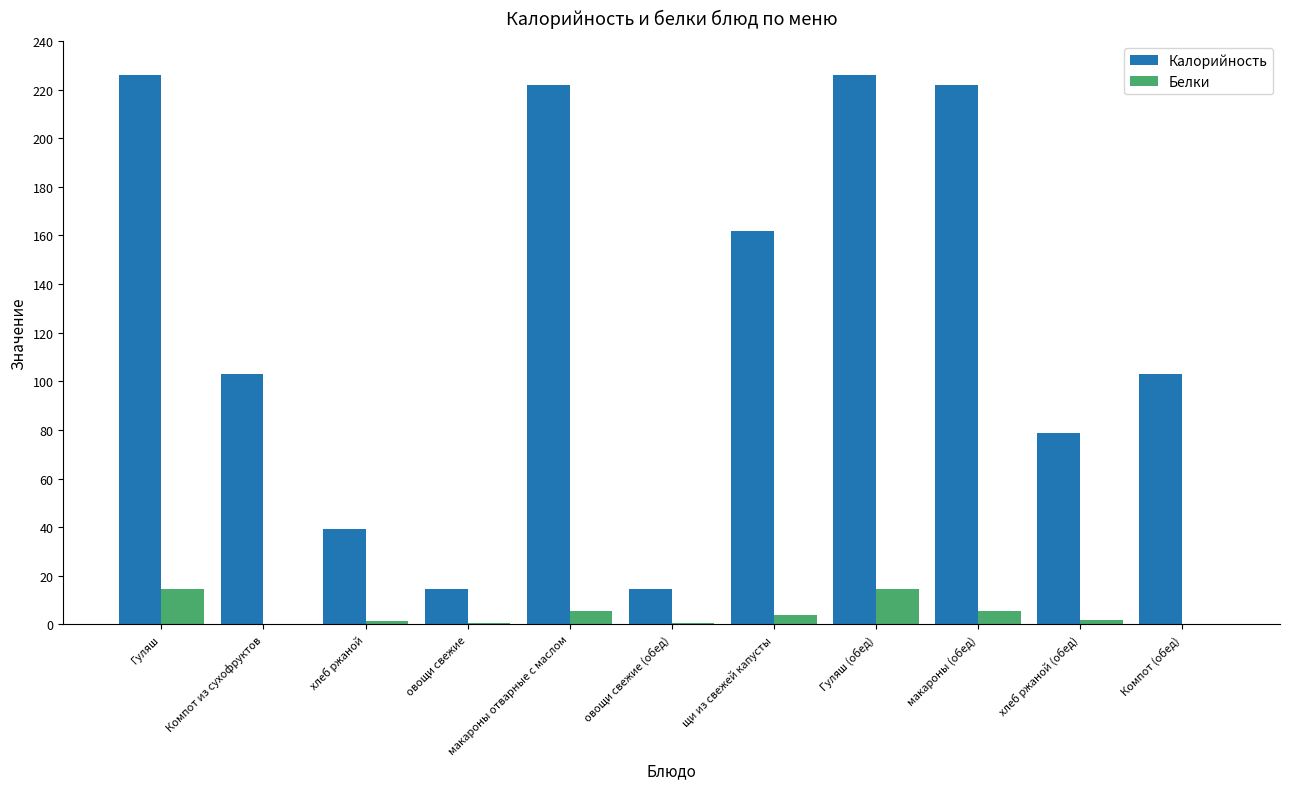

True or false: Калорийность has a value of 353.6 at макароны (обед).

False